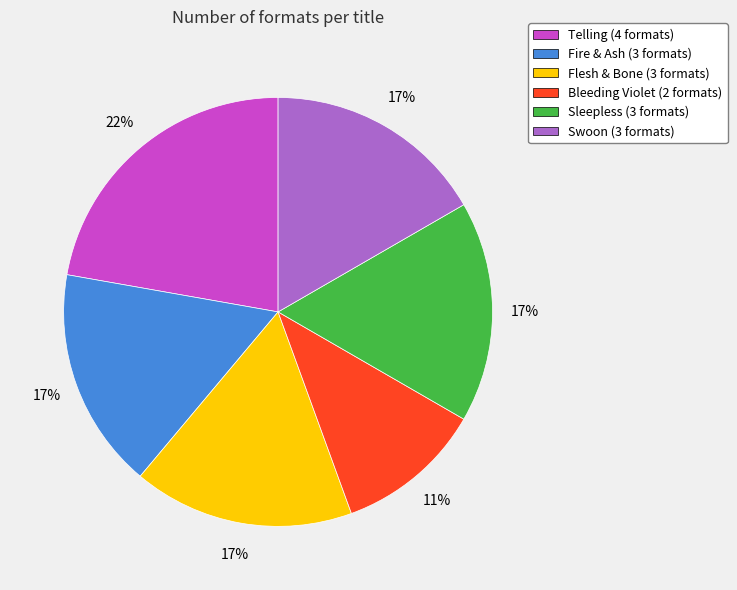

The Bleeding Violet slice represents 11% of the pie. True or false?

True